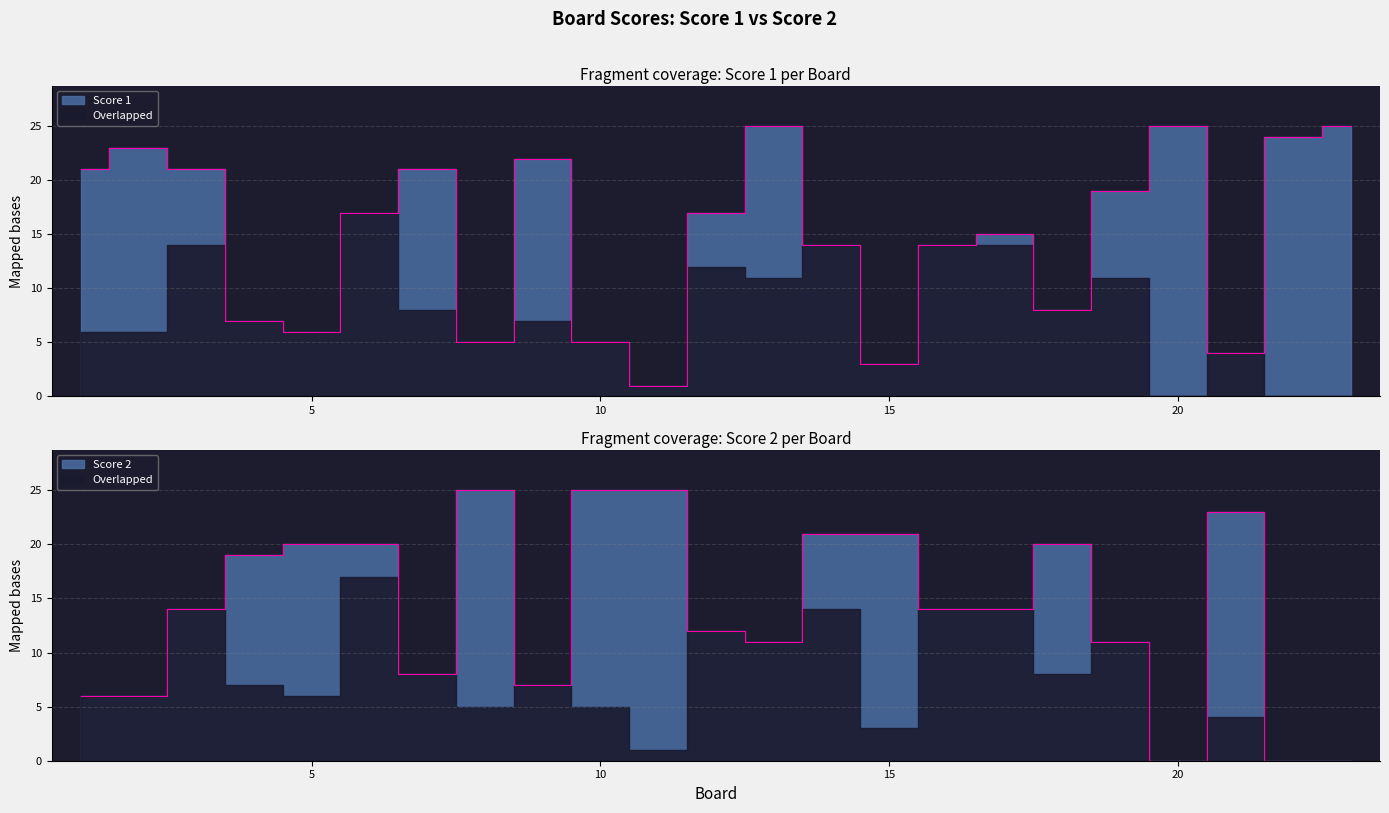

Between 23 and 13, which is larger?

23